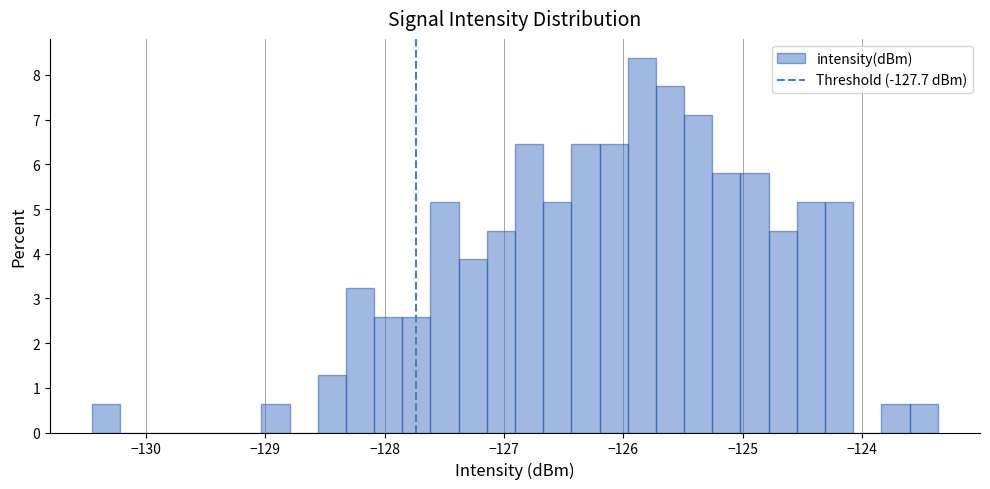

Read against the x-axis, roughly where is the centre of the tallest bar?

-125.8